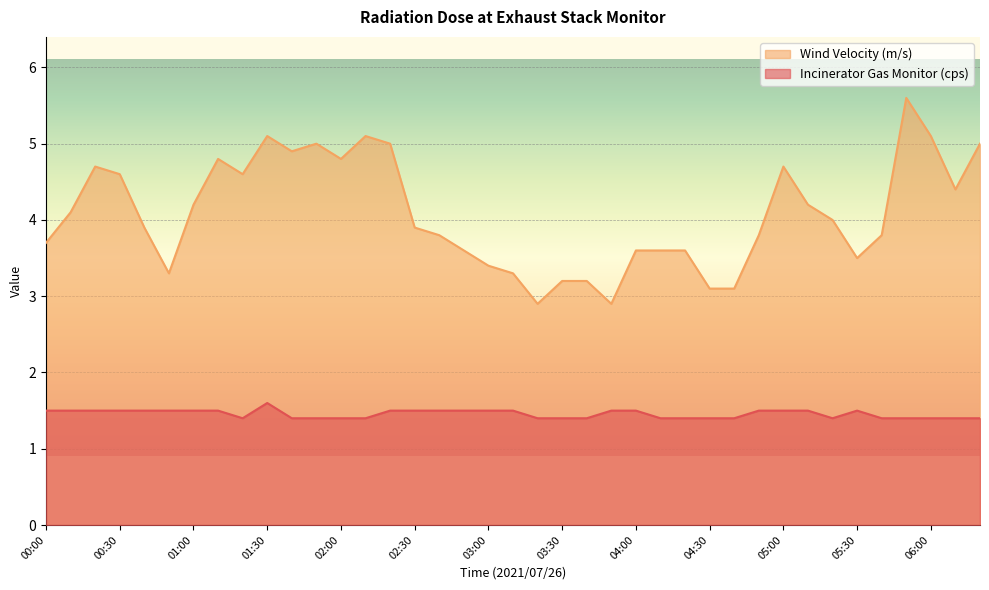

Where is the first local minimum for Incinerator Gas Monitor (cps)?

01:20